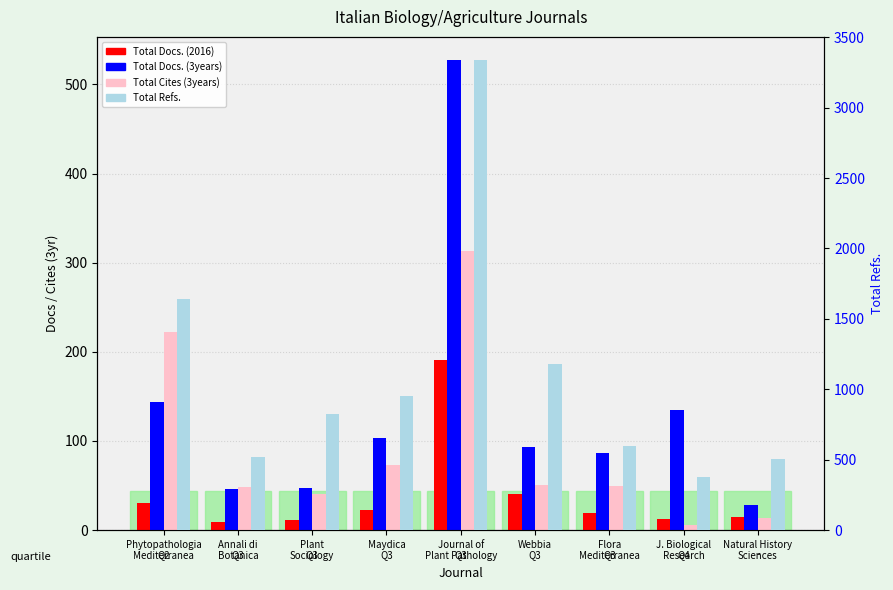

Reading left to right, what are all the values shown in this chart?

Total Docs. (2016): Phytopathologia
Mediterranea=30	Annali di
Botanica=9	Plant
Sociology=11	Maydica=23	Journal of
Plant Pathology=191	Webbia=41	Flora
Mediterranea=19	J. Biological
Research=12	Natural History
Sciences=15
Total Docs. (3years): Phytopathologia
Mediterranea=144	Annali di
Botanica=46	Plant
Sociology=47	Maydica=103	Journal of
Plant Pathology=527	Webbia=93	Flora
Mediterranea=87	J. Biological
Research=135	Natural History
Sciences=28
Total Cites (3years): Phytopathologia
Mediterranea=222	Annali di
Botanica=48	Plant
Sociology=41	Maydica=73	Journal of
Plant Pathology=313	Webbia=51	Flora
Mediterranea=50	J. Biological
Research=6	Natural History
Sciences=14
Total Refs.: Phytopathologia
Mediterranea=1642	Annali di
Botanica=520	Plant
Sociology=824	Maydica=949	Journal of
Plant Pathology=3336	Webbia=1179	Flora
Mediterranea=600	J. Biological
Research=377	Natural History
Sciences=505